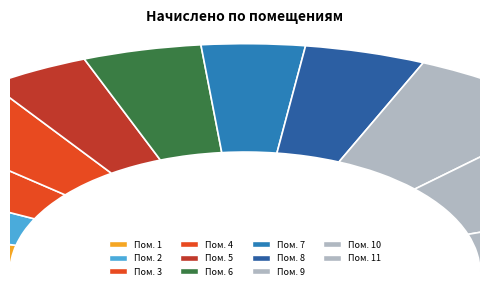

Which slice is the smallest?

1